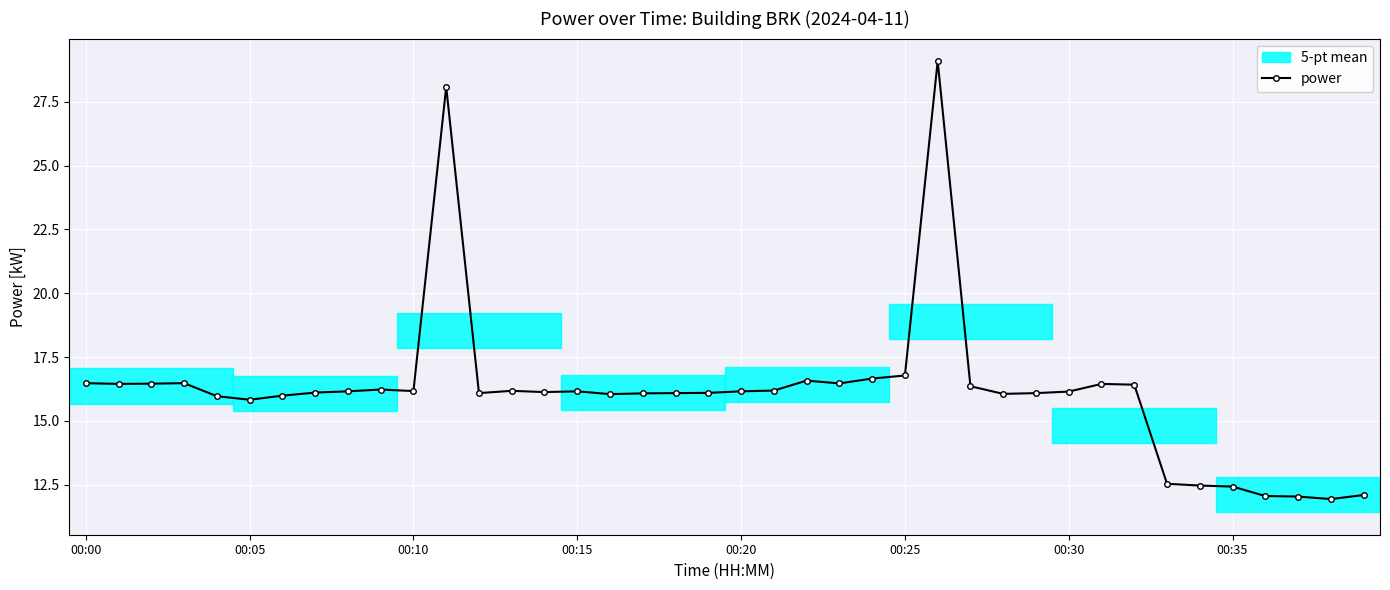

True or false: there are more than 1 points higher than both neighbors.

True